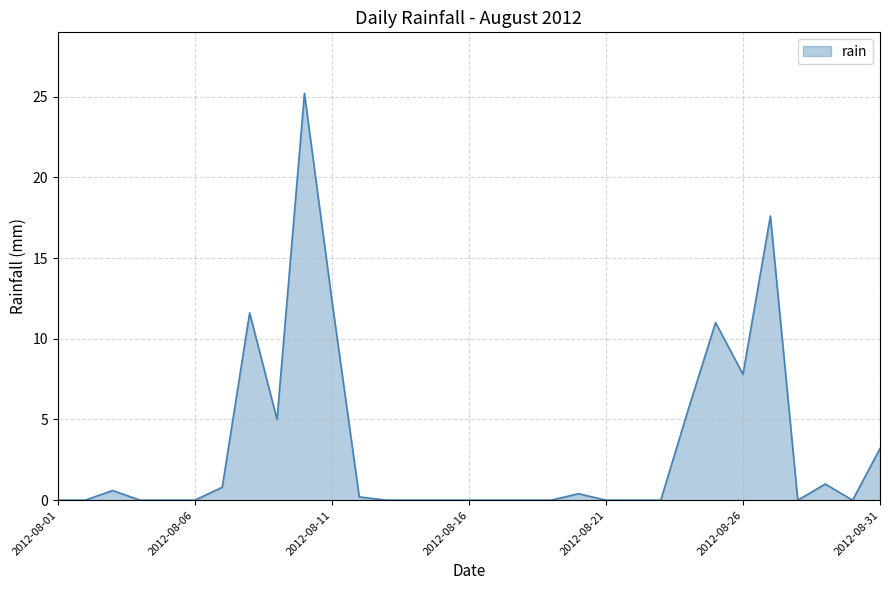

What is the difference between the maximum and minimum values?

25.2